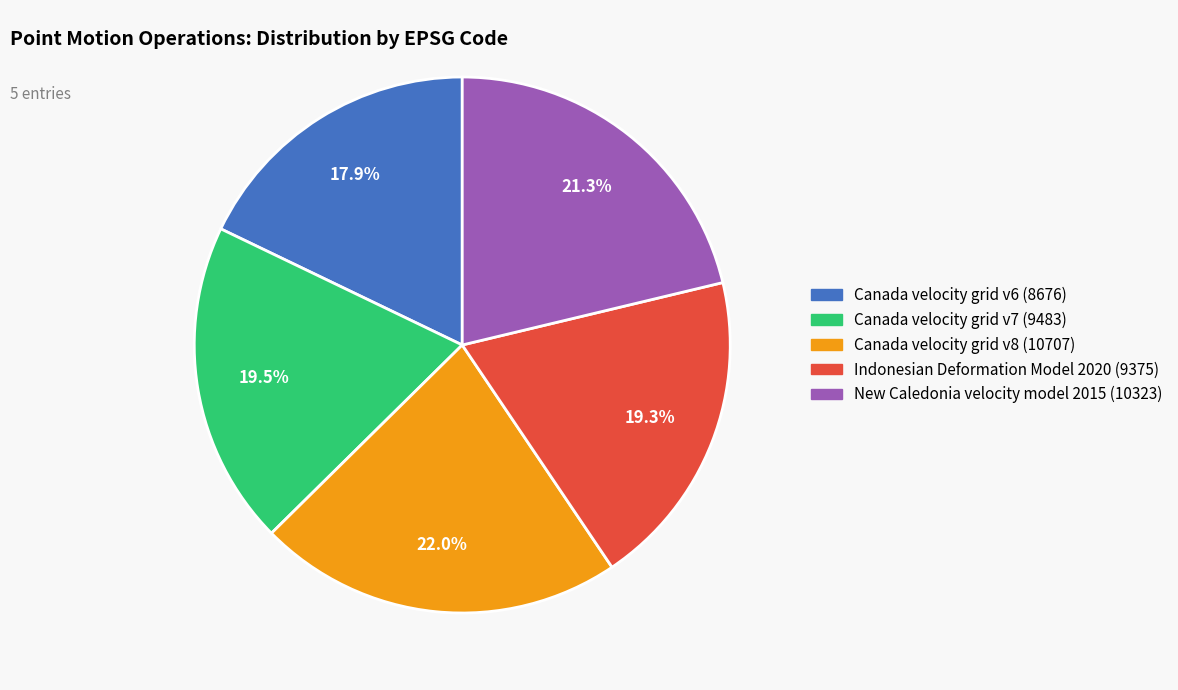

Is it true that New Caledonia velocity model 2015 is 34% of the pie?

False